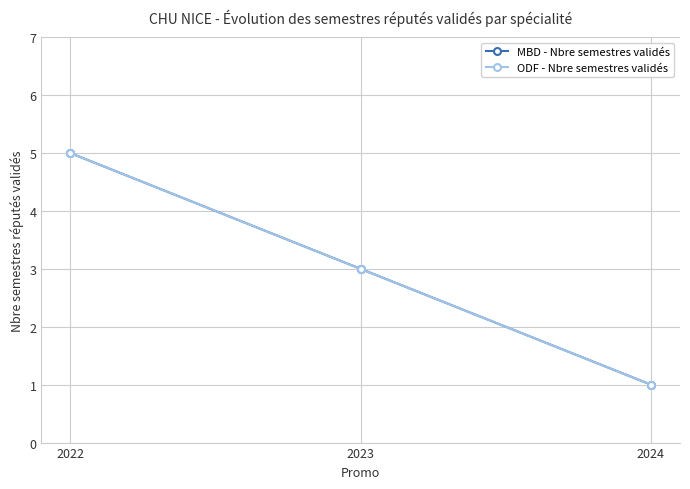

What is the value of the ODF - Nbre semestres validés point at the 3rd from the left?

1